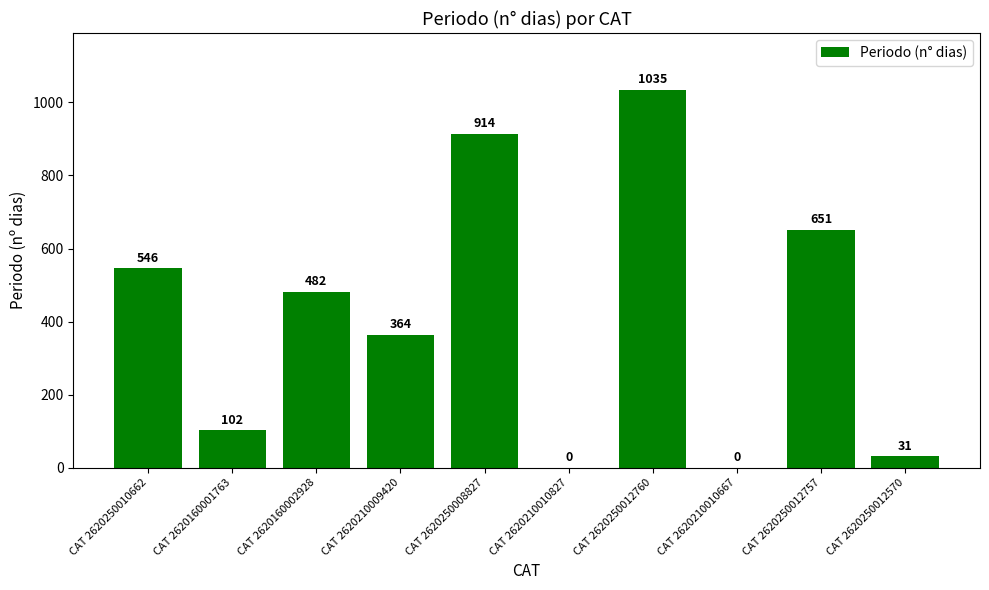

Reading left to right, transcribe all the data shown in this chart.

CAT 2620250010662=546	CAT 2620160001763=102	CAT 2620160002928=482	CAT 2620210009420=364	CAT 2620250008827=914	CAT 2620210010827=0	CAT 2620250012760=1035	CAT 2620210010667=0	CAT 2620250012757=651	CAT 2620250012570=31